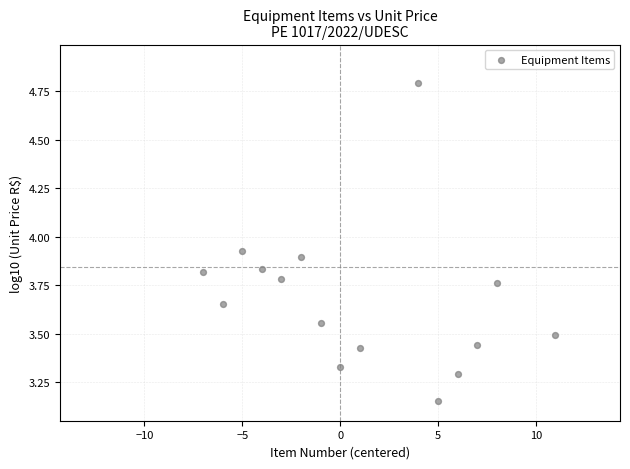

What is the range of X values (max minus min)?

18.0